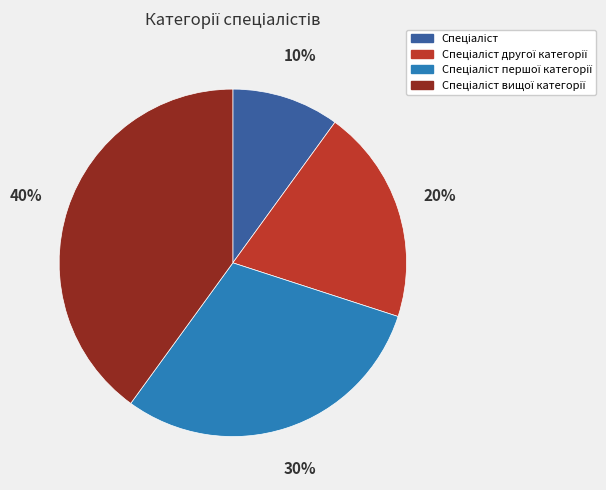

To the nearest percent, what is the difference between the largest and smallest slice percentages?

30%